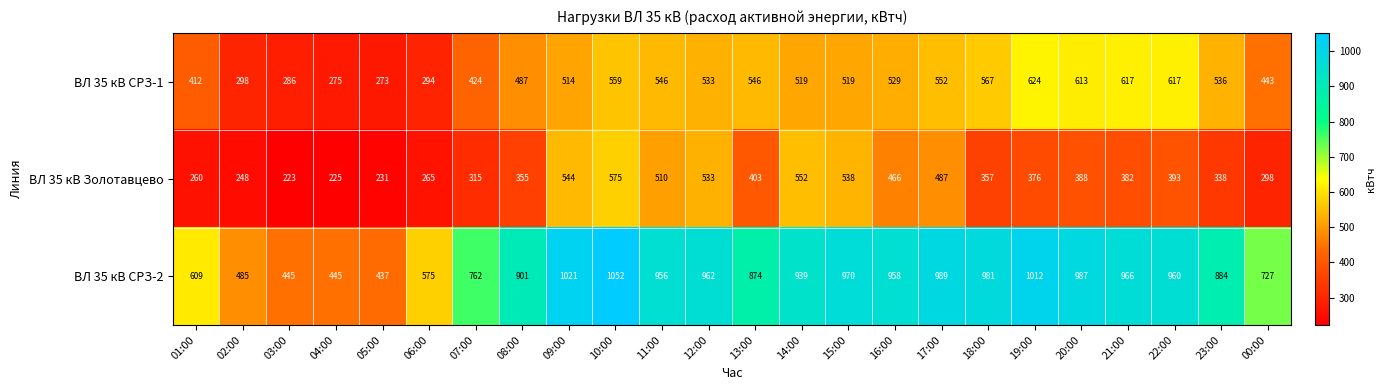

What is the approximate value of ВЛ 35 кВ СРЗ-1 at 10:00, to the nearest 50?

550